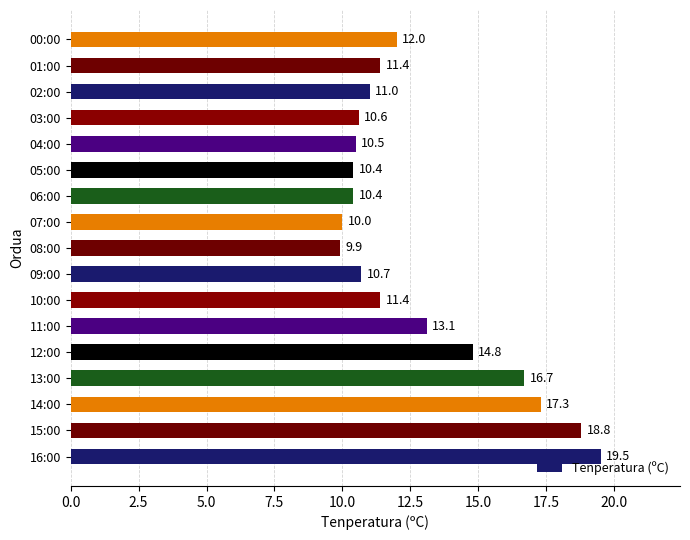

Is it true that the value at 02:00 is 16.4?

False